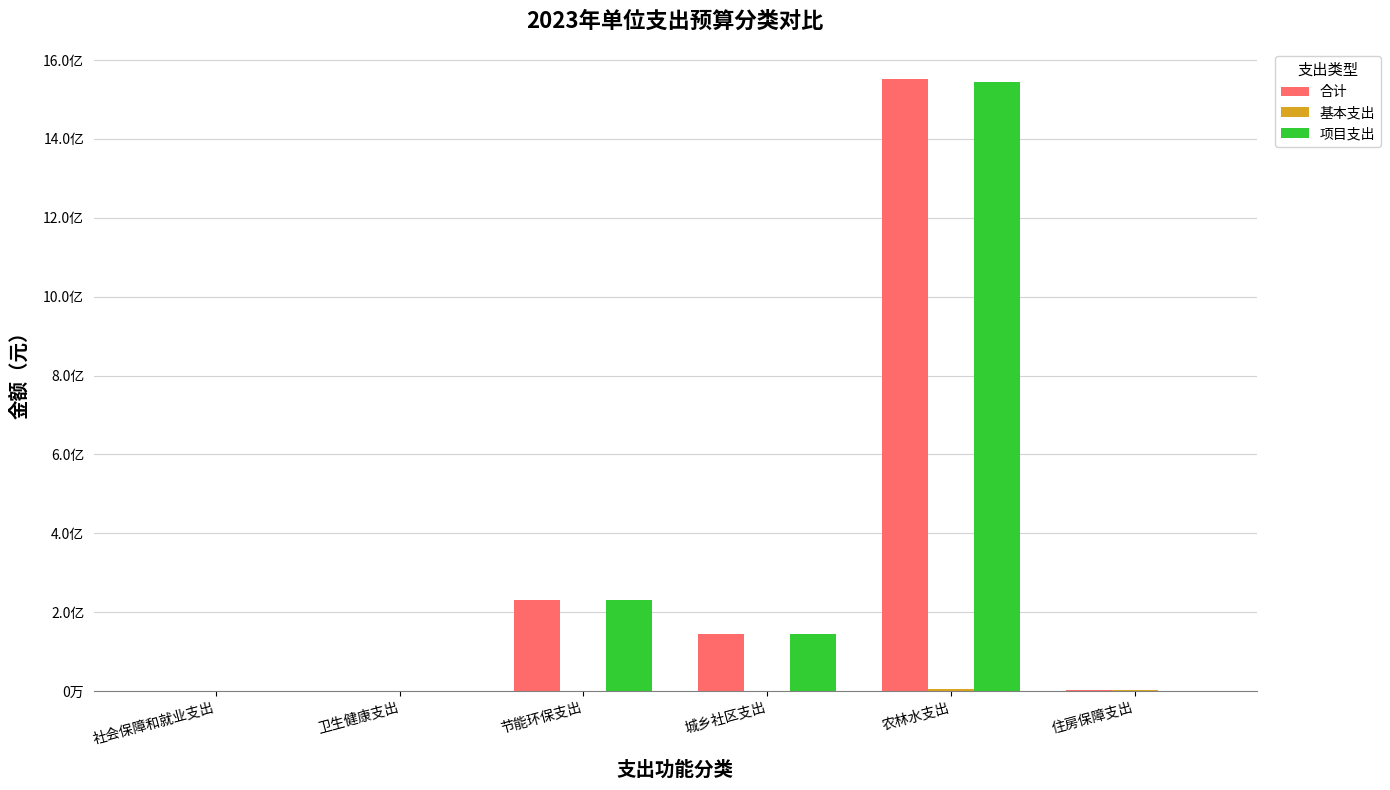

Are the bars grouped side by side (vs. stacked)?

Yes